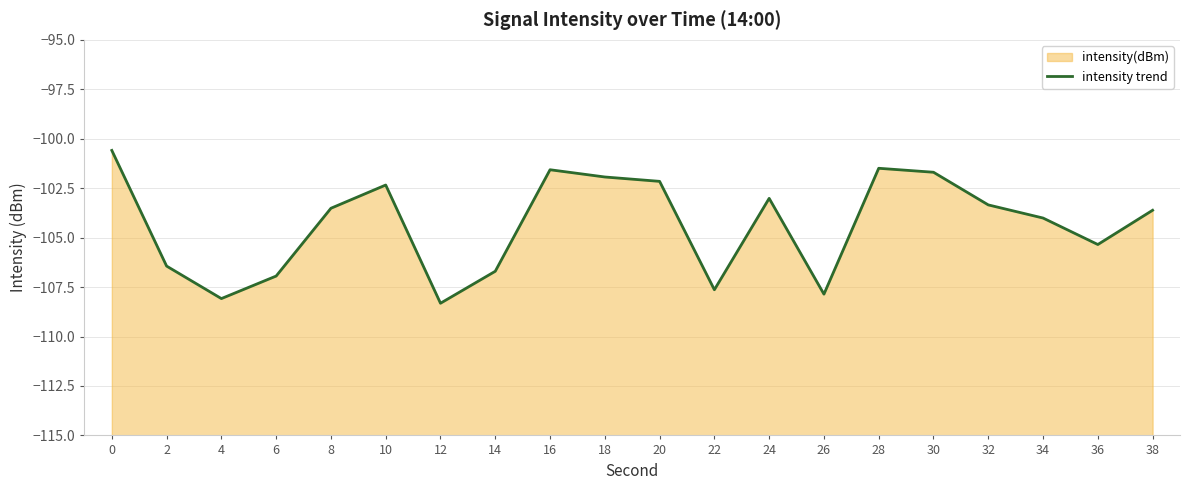

List the labels in order of value, smallest first.

12, 4, 26, 22, 6, 14, 2, 36, 34, 38, 8, 32, 24, 10, 20, 18, 30, 16, 28, 0